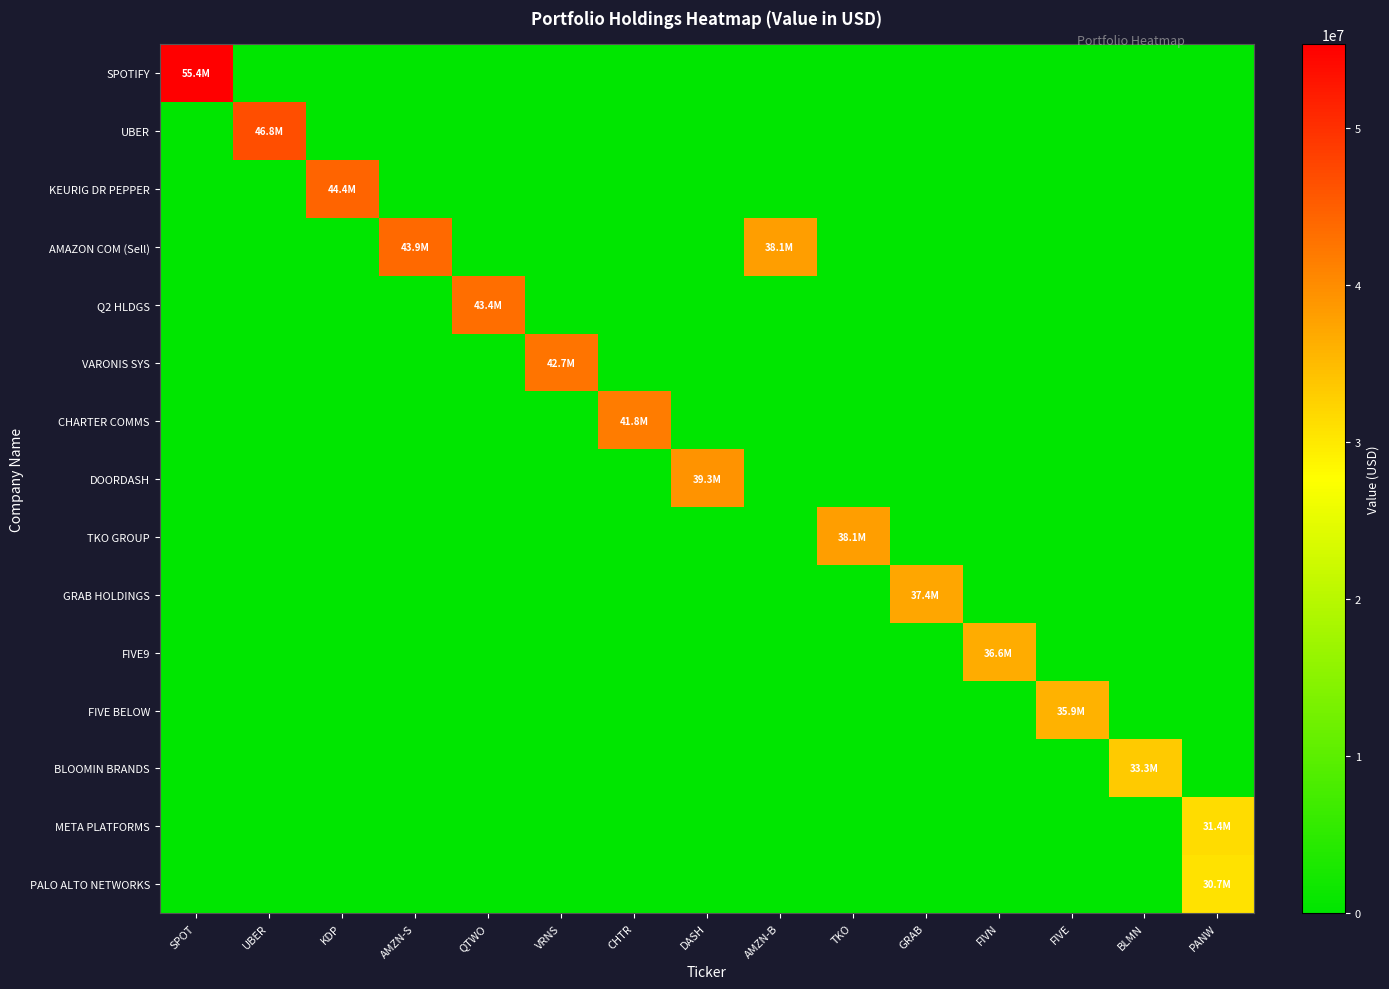

What is the spread (max minus min) of values at BLMN?

33307524